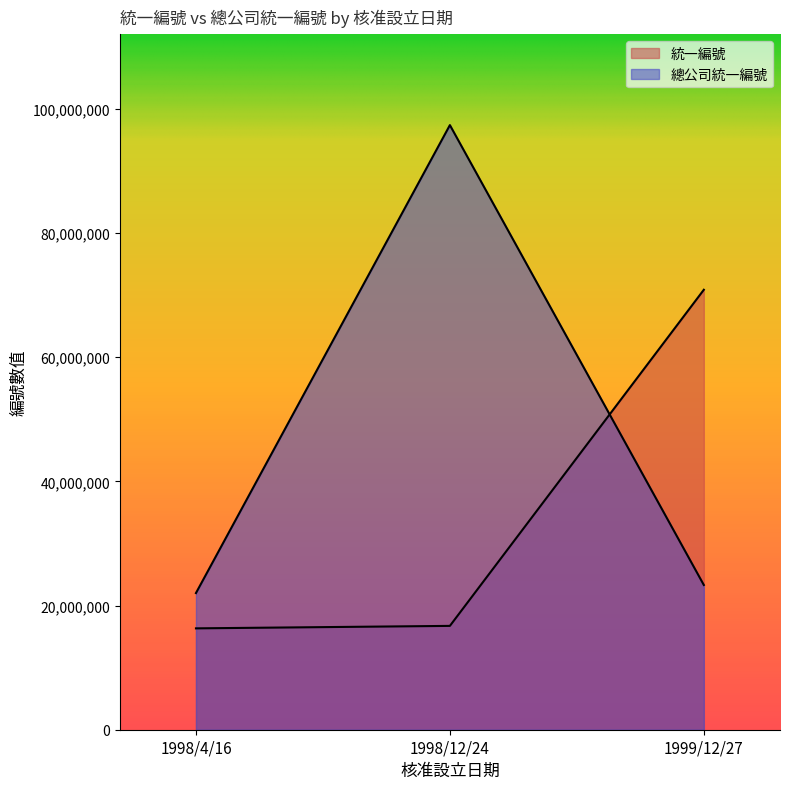

What is the difference between the 總公司統一編號 values at 1998/4/16 and 1998/12/24?

75356875